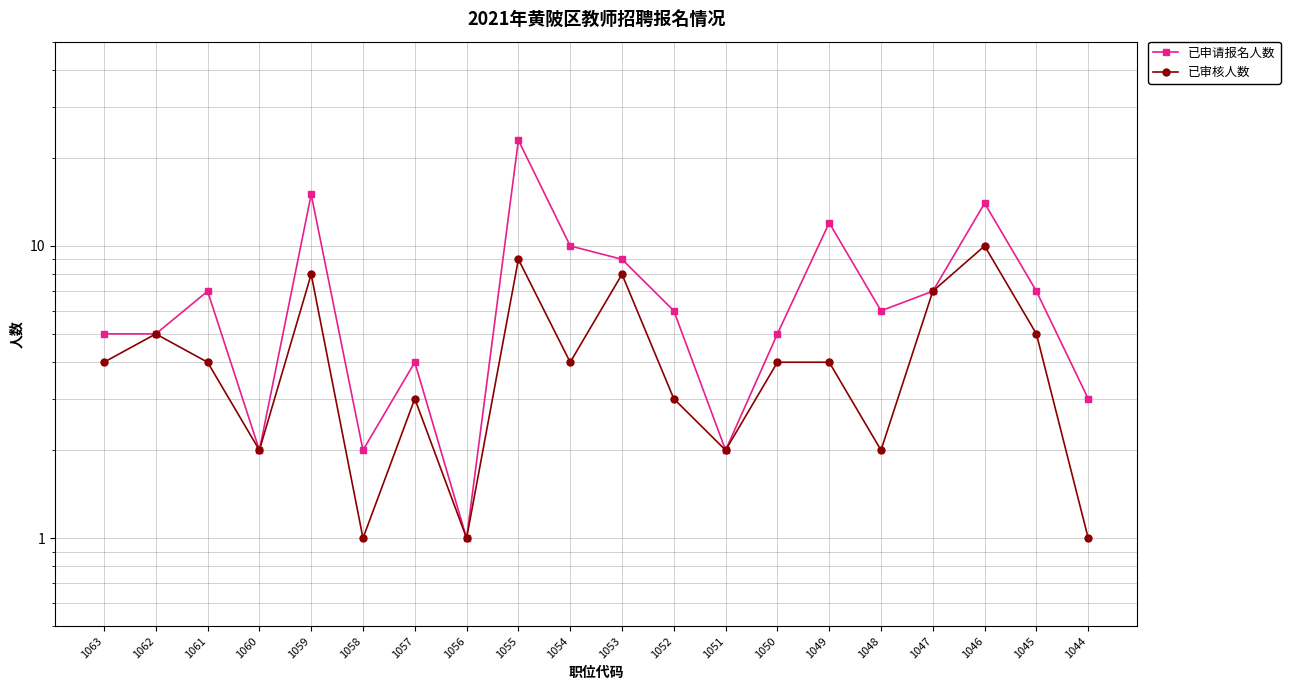

What is the average value of the 已审核人数 series?

4